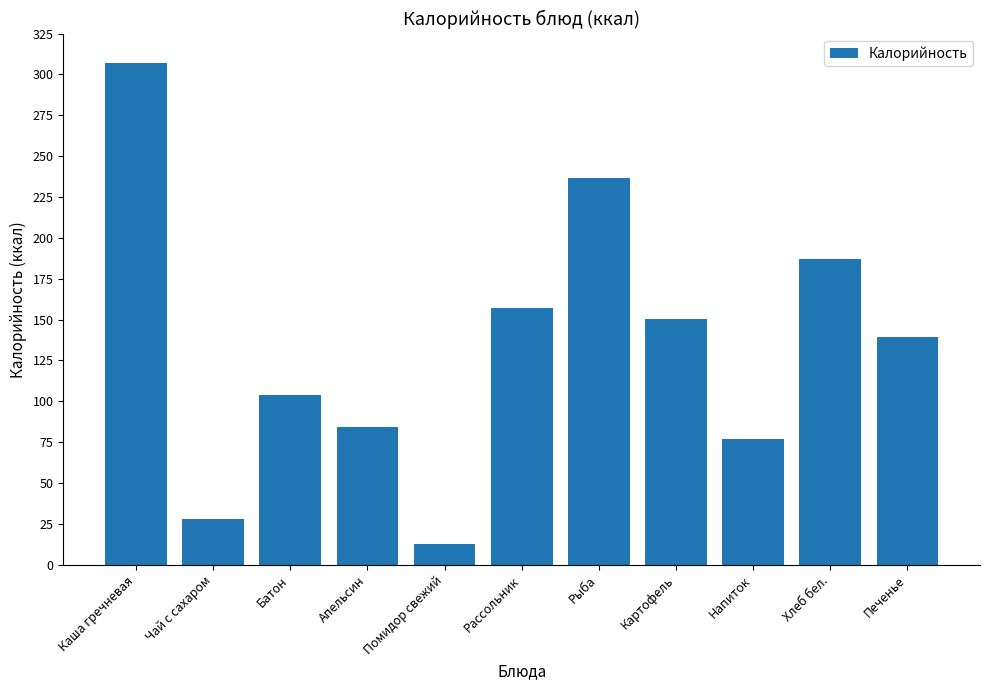

What is the sum of all values?

1483.5